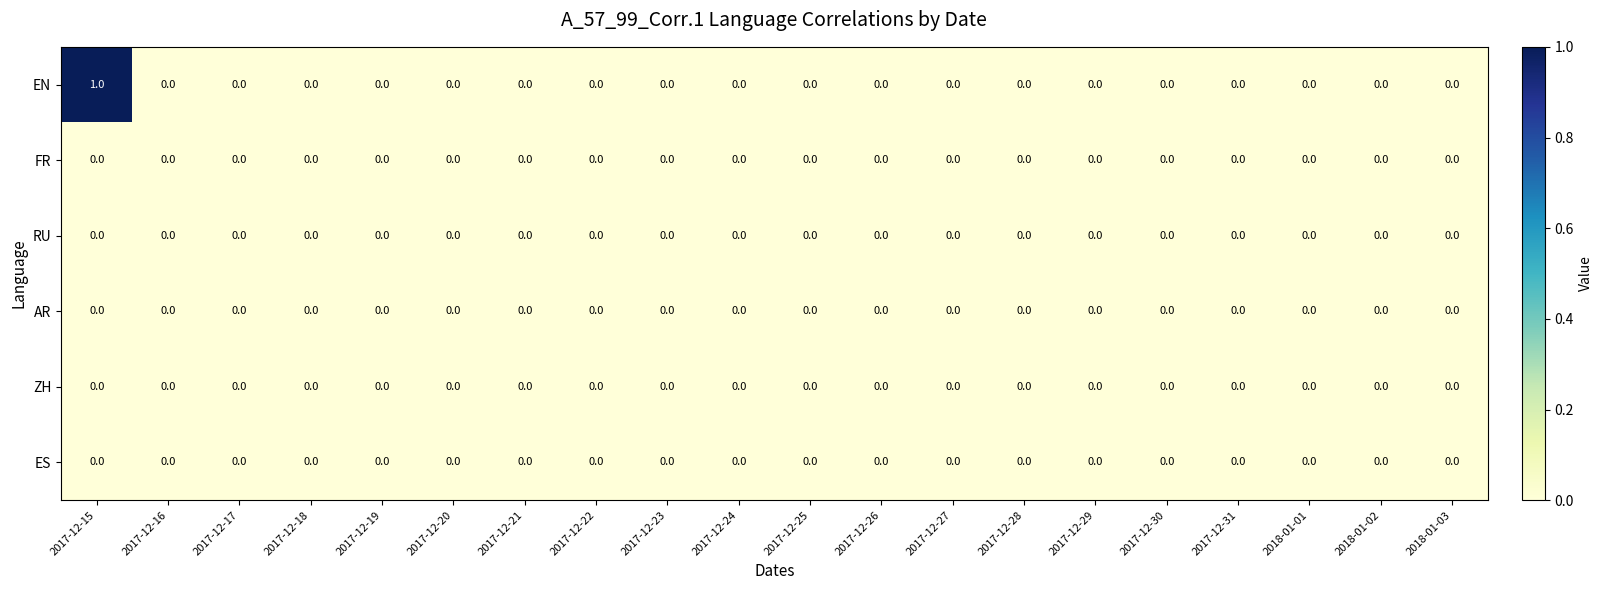

At which category is the sum across all series the highest?

2017-12-15